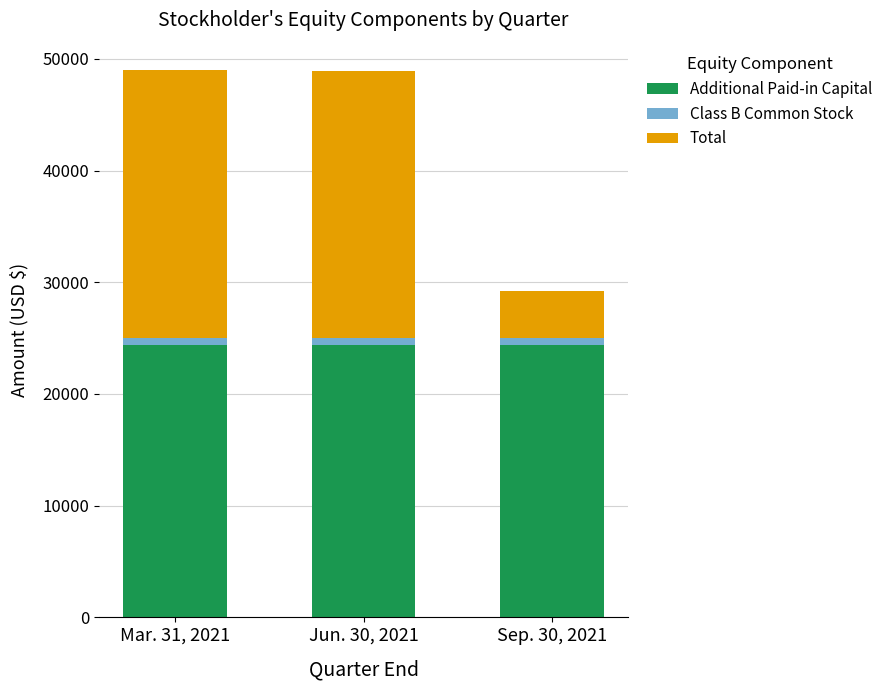

What is the highest value of the Additional Paid-in Capital series?

24353